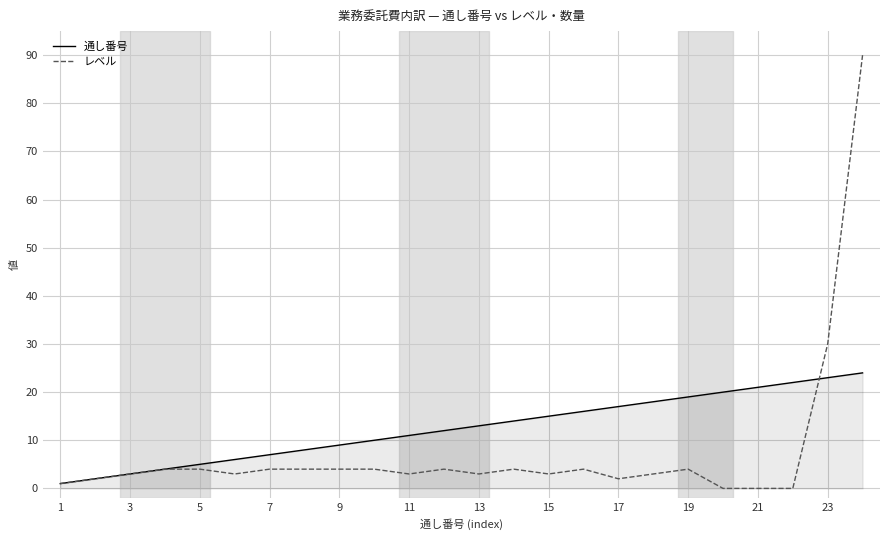

Rank the series by their maximum value, from highest to lowest.

レベル, 通し番号